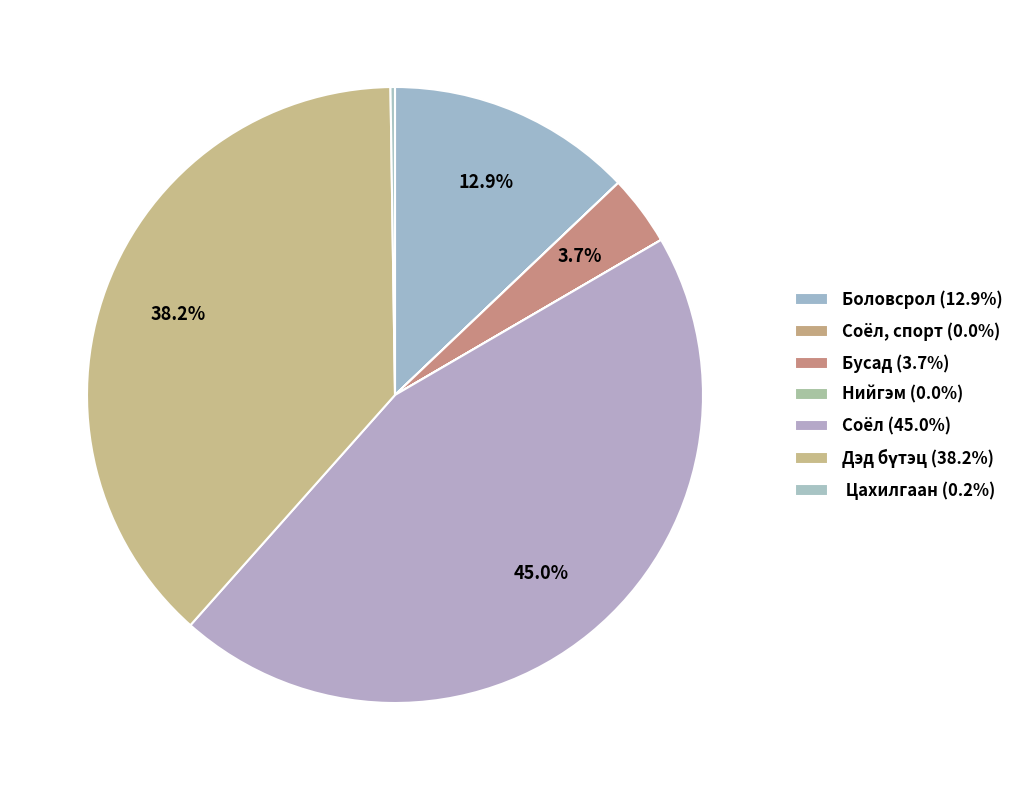

Which category has the smallest portion of the pie?

Нийгэм